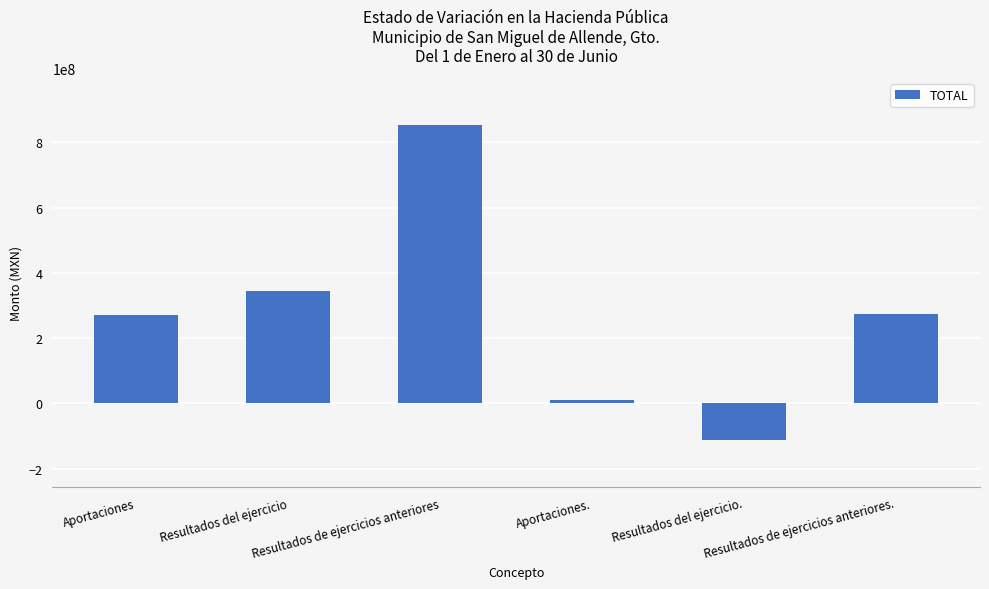

The value at Resultados de ejercicios anteriores. is 273473476.5. True or false?

True